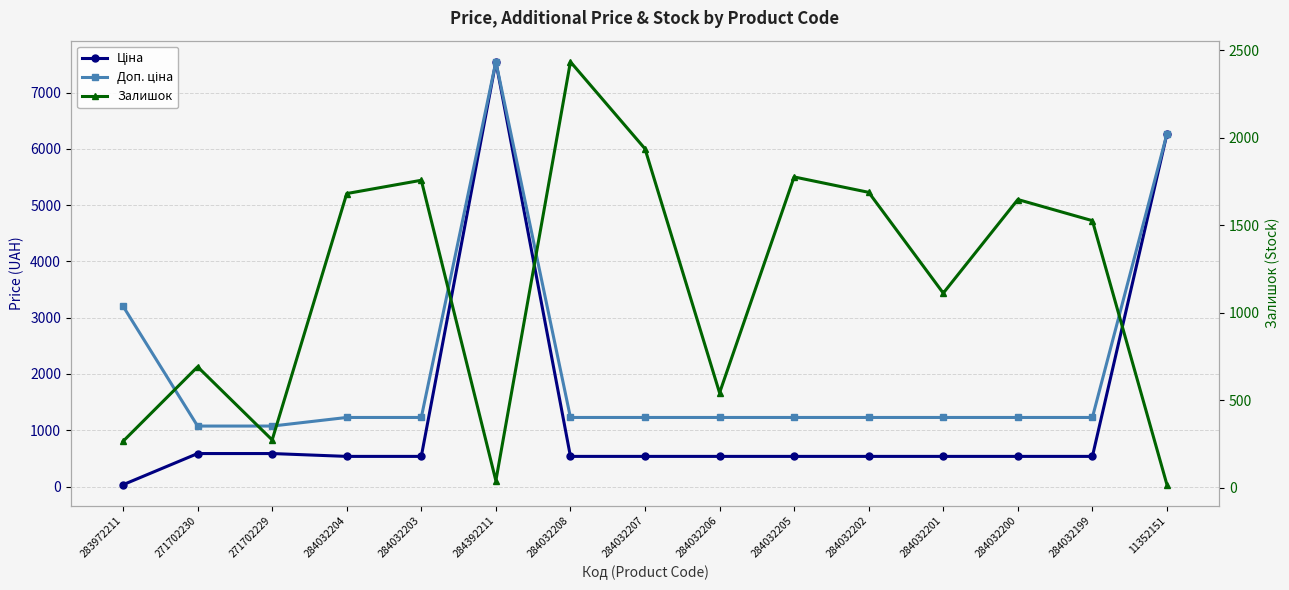

True or false: Доп. ціна and Ціна intersect in this chart.

False